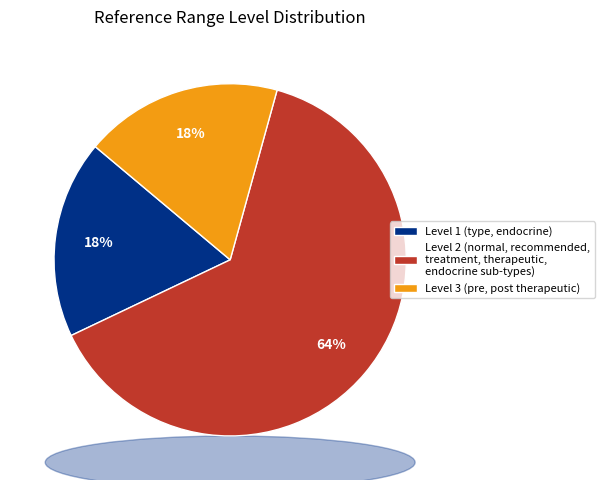

Does any single category account for the majority?

Yes